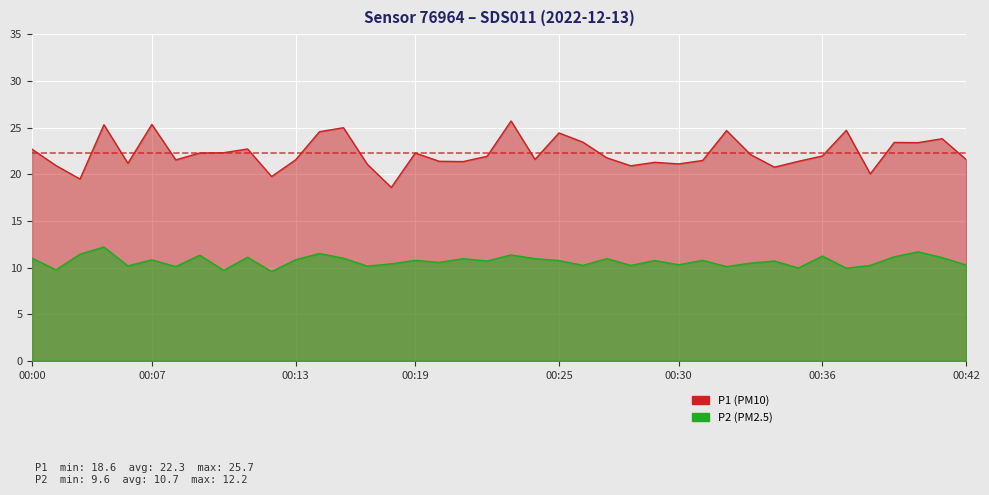

What is the difference between the maximum and minimum values in the P1 series?

7.1